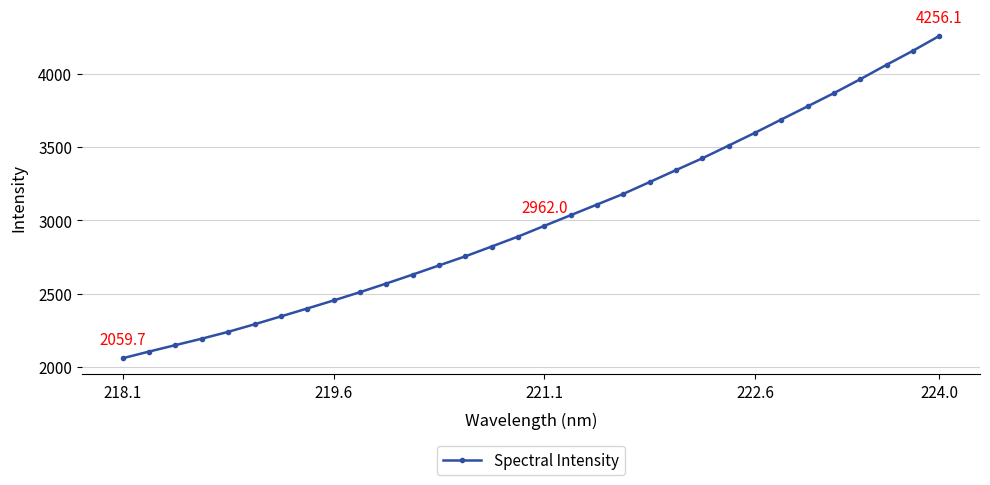

How many lines are shown in the chart?

1